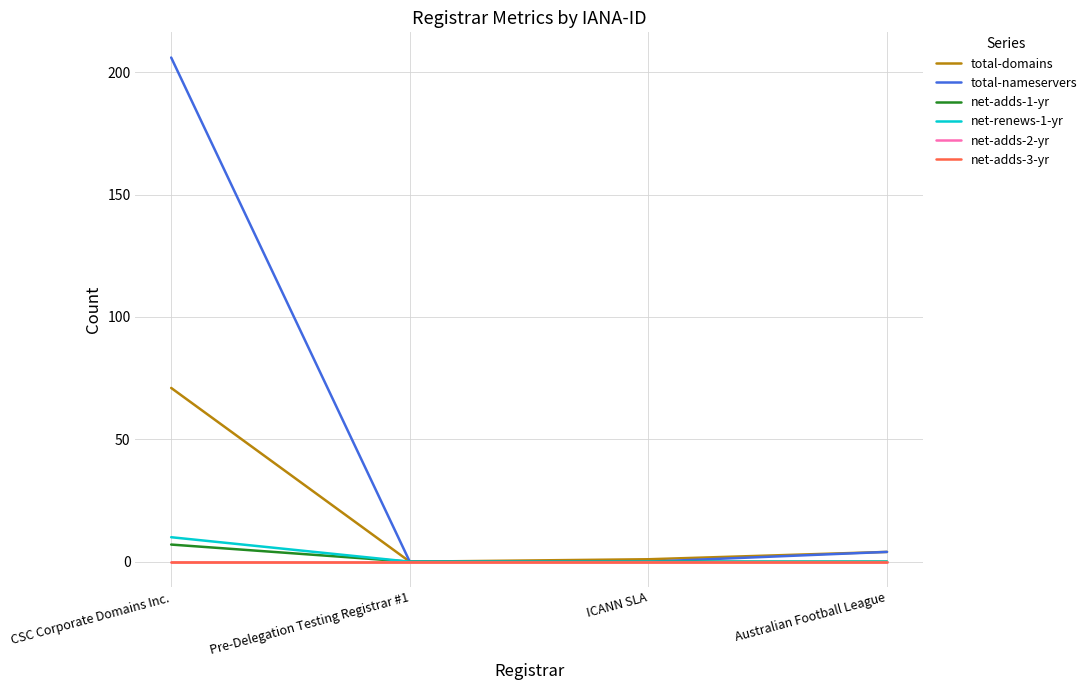

Reading left to right, extract all data points from this chart.

total-domains: CSC Corporate Domains Inc.=71	Pre-Delegation Testing Registrar #1=0	ICANN SLA=1	Australian Football League=4
total-nameservers: CSC Corporate Domains Inc.=206	Pre-Delegation Testing Registrar #1=0	ICANN SLA=0	Australian Football League=4
net-adds-1-yr: CSC Corporate Domains Inc.=7	Pre-Delegation Testing Registrar #1=0	ICANN SLA=0	Australian Football League=0
net-renews-1-yr: CSC Corporate Domains Inc.=10	Pre-Delegation Testing Registrar #1=0	ICANN SLA=0	Australian Football League=0
net-adds-2-yr: CSC Corporate Domains Inc.=0	Pre-Delegation Testing Registrar #1=0	ICANN SLA=0	Australian Football League=0
net-adds-3-yr: CSC Corporate Domains Inc.=0	Pre-Delegation Testing Registrar #1=0	ICANN SLA=0	Australian Football League=0